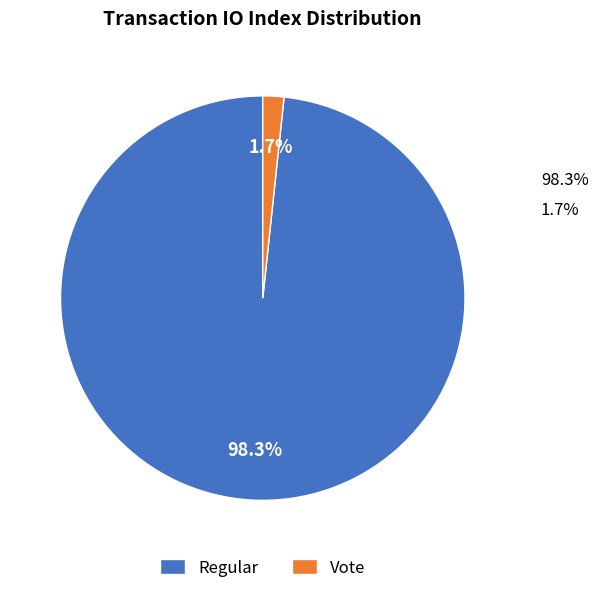

What is the largest slice in the pie chart?

Regular